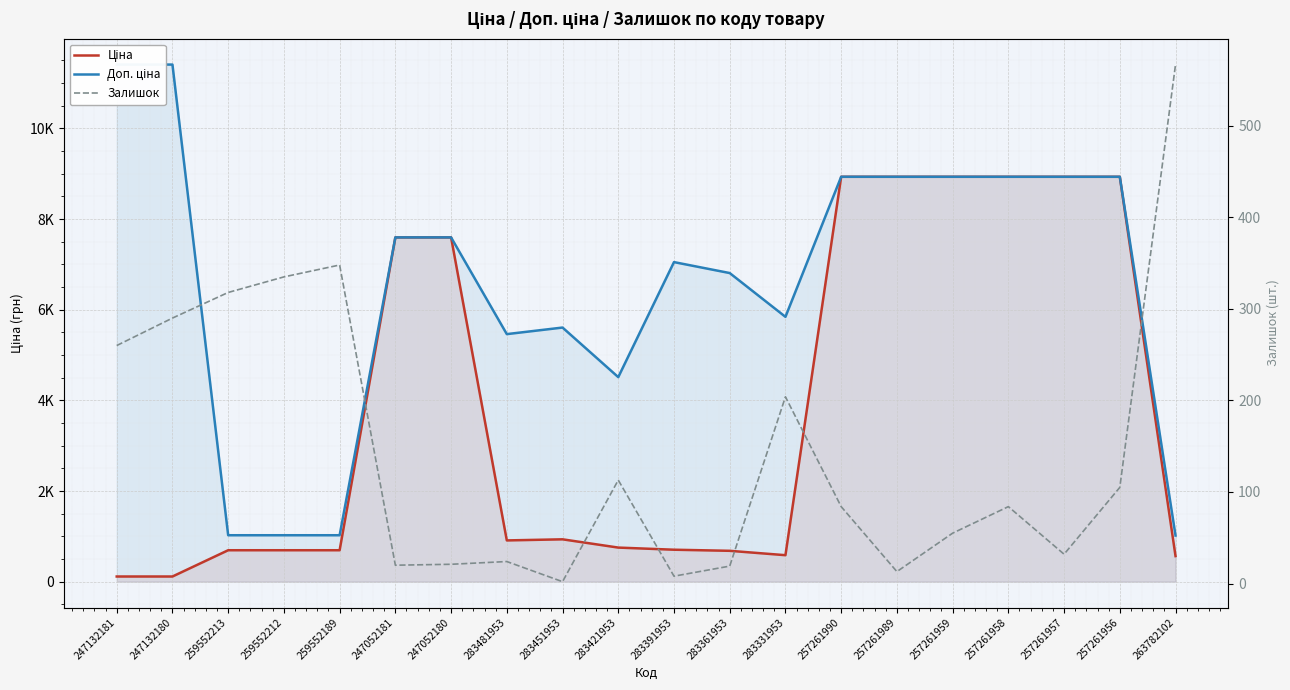

What are all the series names shown in the legend?

Ціна, Доп. ціна, Залишок